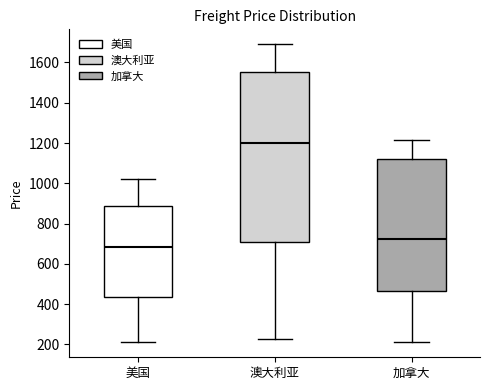

Reading left to right, transcribe this box plot: for each box, give where its median line is, the range the box spans, and where its two whiskers end, as read against the y-axis. The values are not printed on the chart, so give them approximately, as read against the axis.

美国: median 680, box 440 to 880, whiskers 220 to 1020
澳大利亚: median 1200, box 700 to 1560, whiskers 220 to 1700
加拿大: median 720, box 460 to 1120, whiskers 220 to 1220